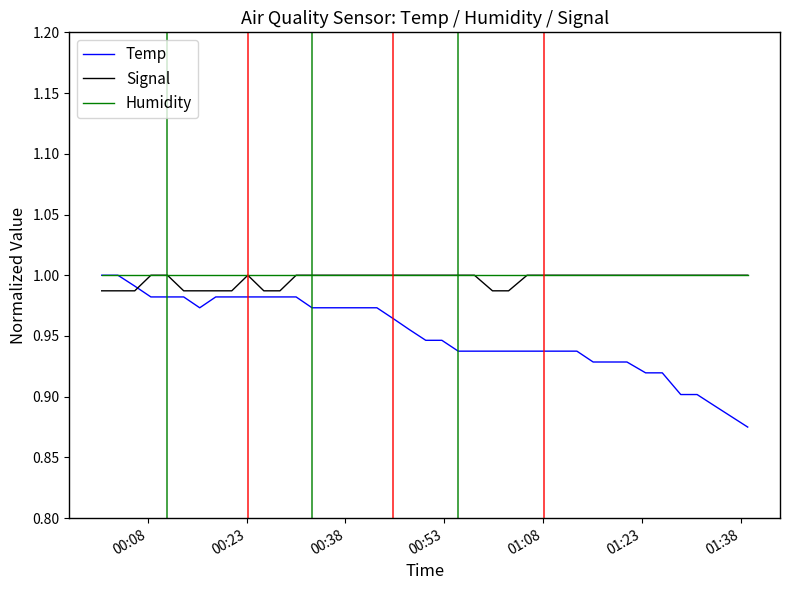

Does the chart have visible grid lines?

No